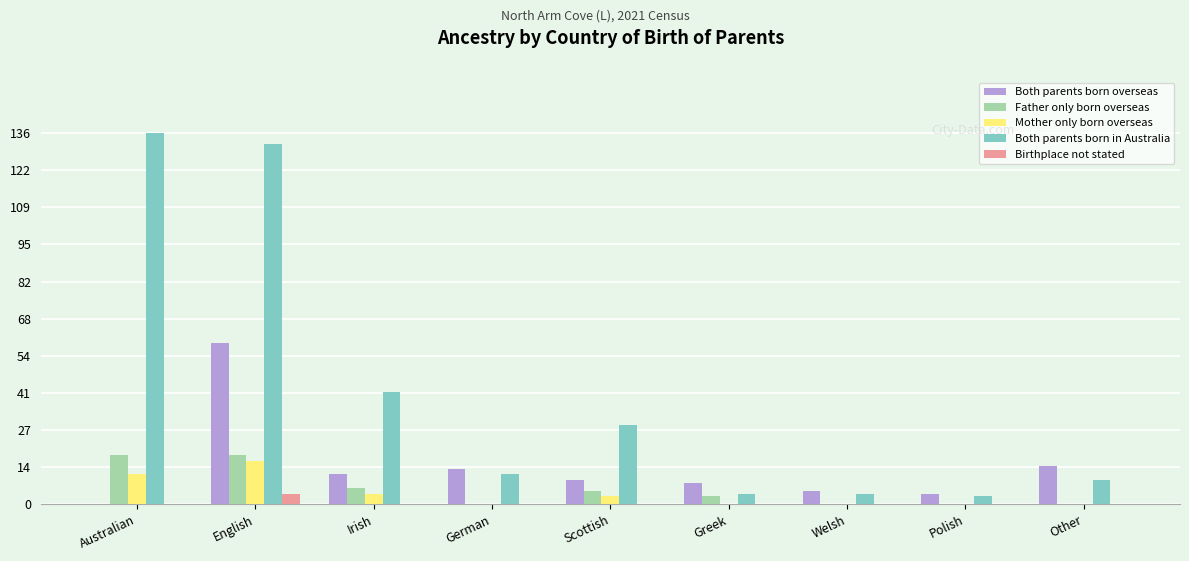

Reading left to right, what are all the values shown in this chart?

Both parents born overseas: Australian=0	English=59	Irish=11	German=13	Scottish=9	Greek=8	Welsh=5	Polish=4	Other=14
Father only born overseas: Australian=18	English=18	Irish=6	German=0	Scottish=5	Greek=3	Welsh=0	Polish=0	Other=0
Mother only born overseas: Australian=11	English=16	Irish=4	German=0	Scottish=3	Greek=0	Welsh=0	Polish=0	Other=0
Both parents born in Australia: Australian=136	English=132	Irish=41	German=11	Scottish=29	Greek=4	Welsh=4	Polish=3	Other=9
Birthplace not stated: Australian=0	English=4	Irish=0	German=0	Scottish=0	Greek=0	Welsh=0	Polish=0	Other=0